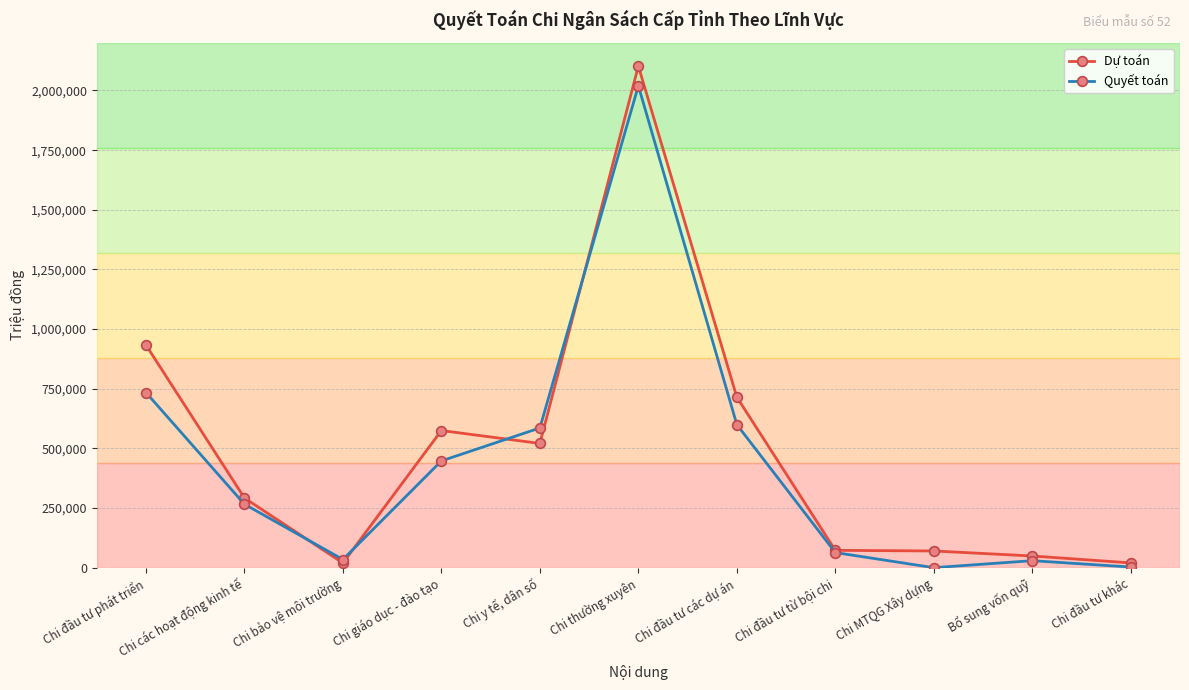

The value of Dự toán at Chi đầu tư các dự án is 714629.0. True or false?

True